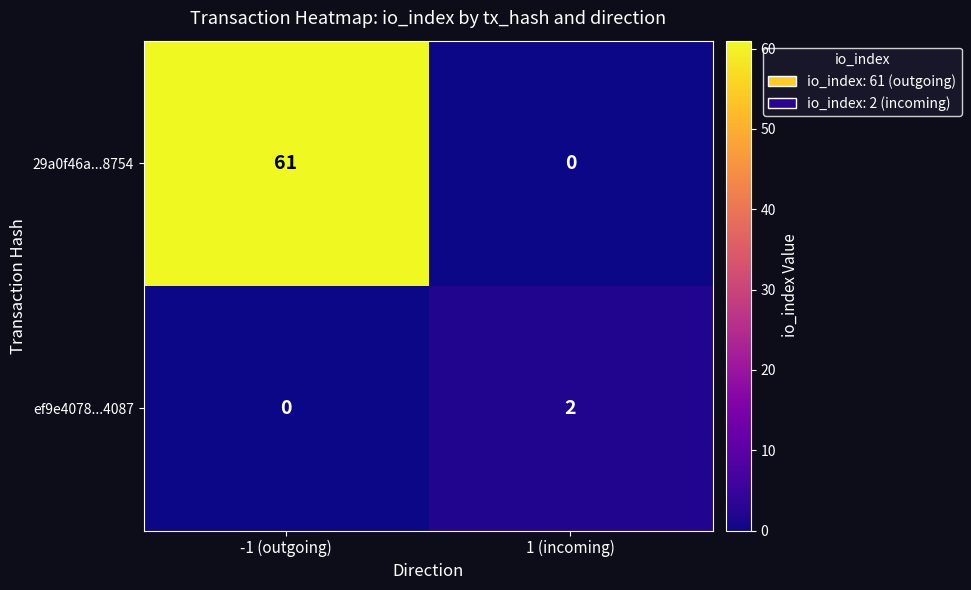

What is the total value across all series at 1 (incoming)?

2